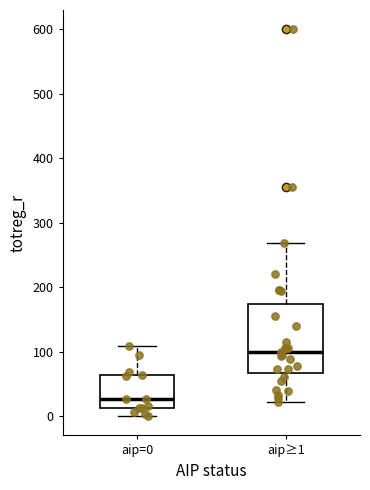

Where is the upper edge of the box for aip≥1 on the y-axis? The values are not printed on the chart, so give them approximately, as read against the axis.

170